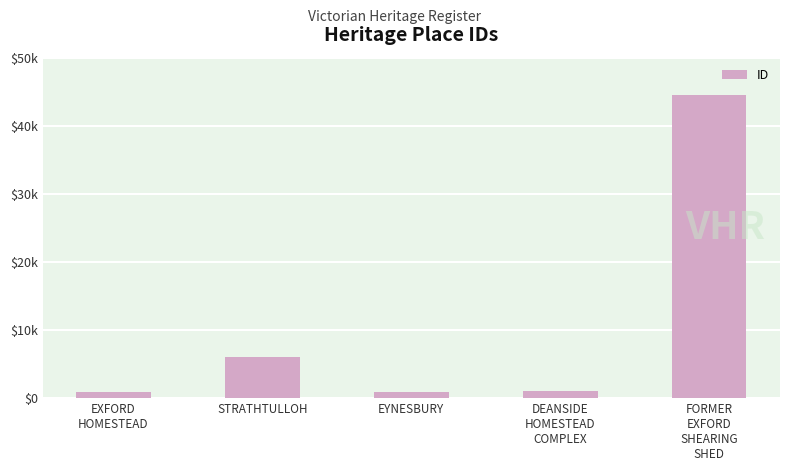

List the labels in order of value, largest first.

FORMER
EXFORD
SHEARING
SHED, STRATHTULLOH, DEANSIDE
HOMESTEAD
COMPLEX, EYNESBURY, EXFORD
HOMESTEAD